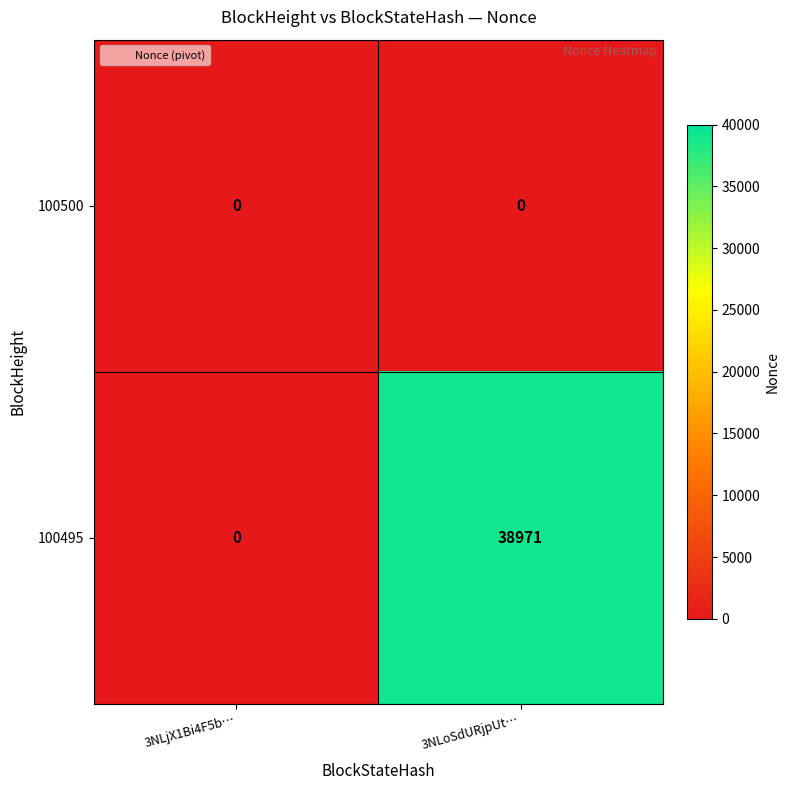

At 3NLoSdURjpUt…, list the series in order from largest to smallest.

100495, 100500